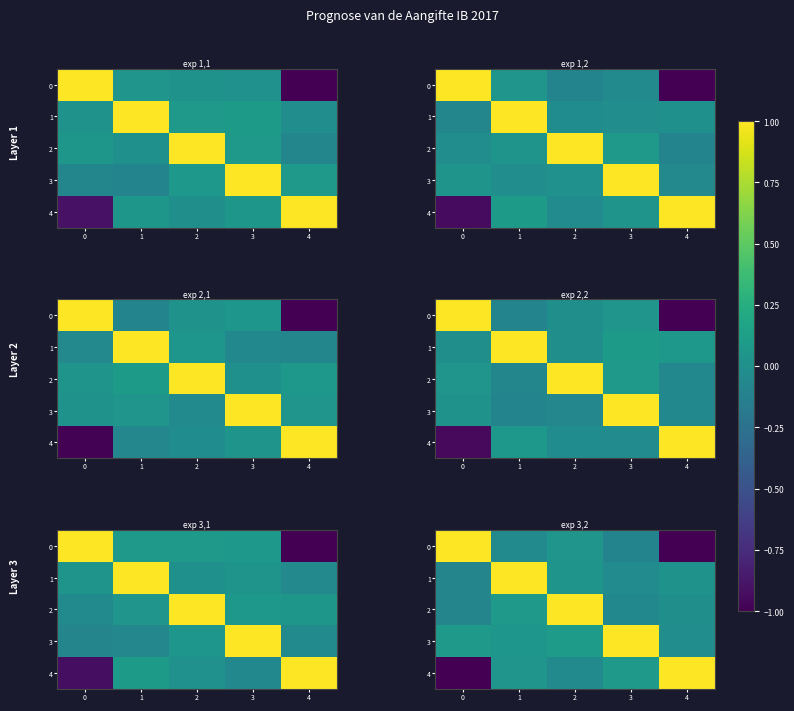

Count the number of categories in the chart.

5